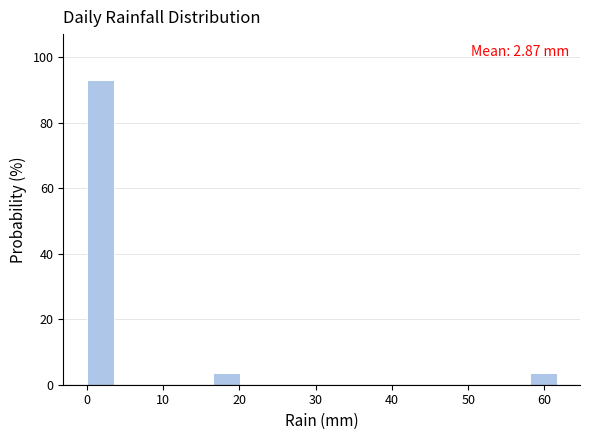

Over which range of the x-axis is the bar tallest?

0 to 4